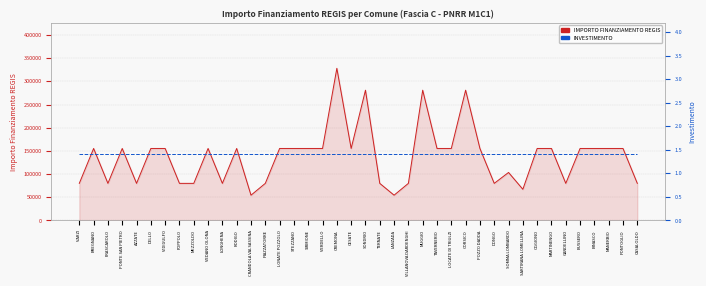

At VIDIGULFO, list the series in order from smallest to largest.

INVESTIMENTO, IMPORTO FINANZIAMENTO REGIS